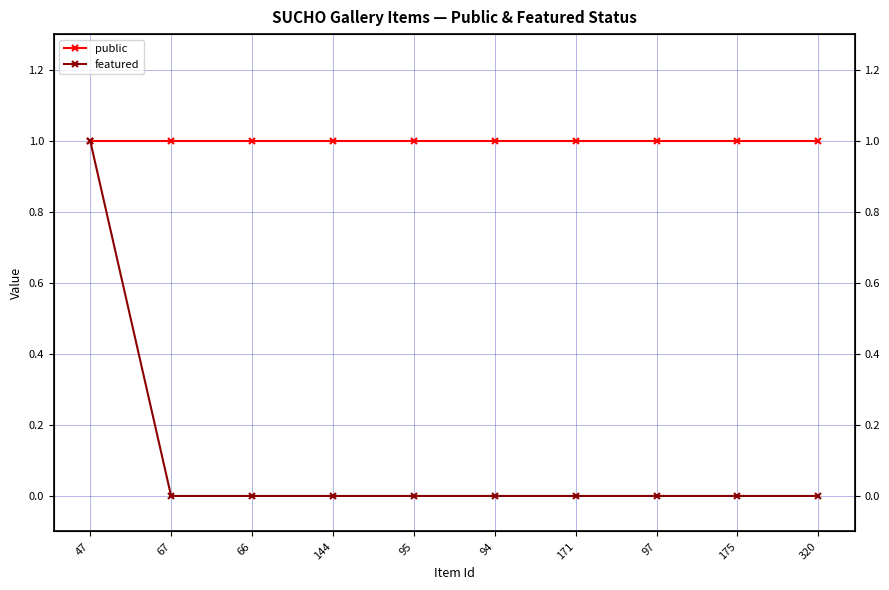

What is the value of the public point at the 7th from the left?

1